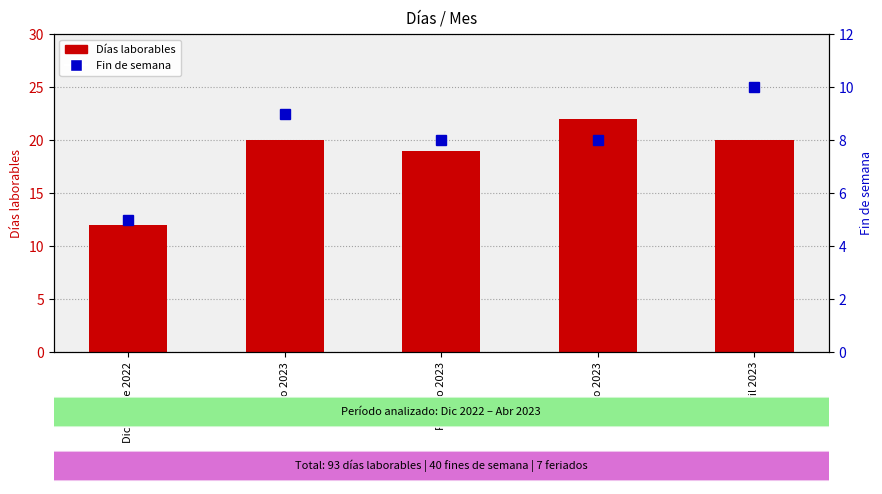

At which category is the sum across all series the highest?

Marzo 2023